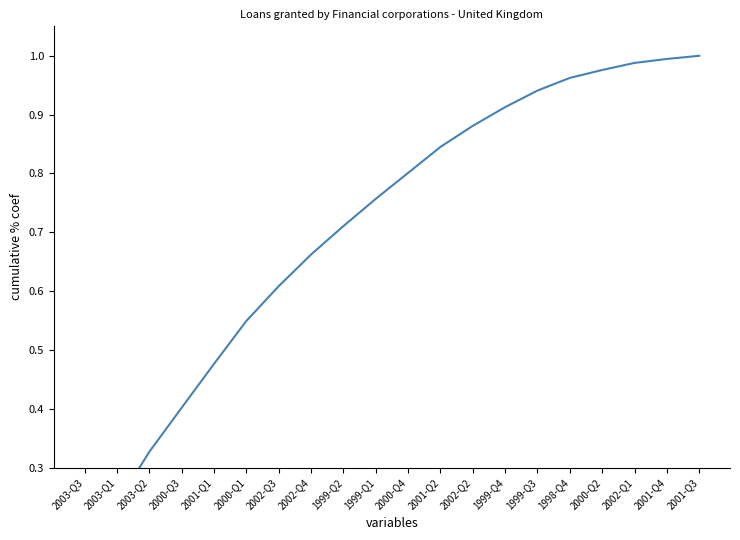

What value does the data have at 2003-Q2?

0.3